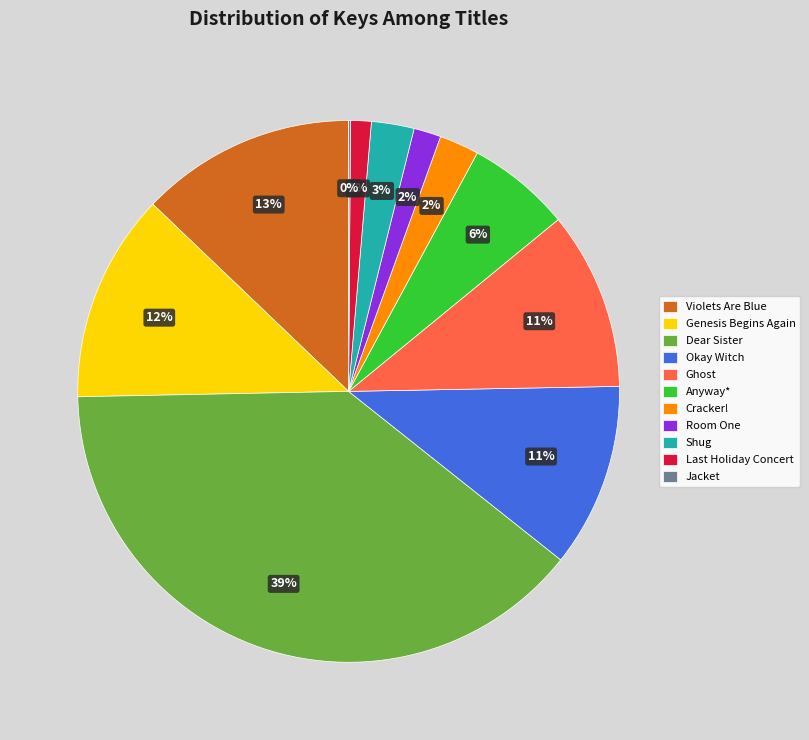

True or false: Dear Sister accounts for 39% of the total.

True